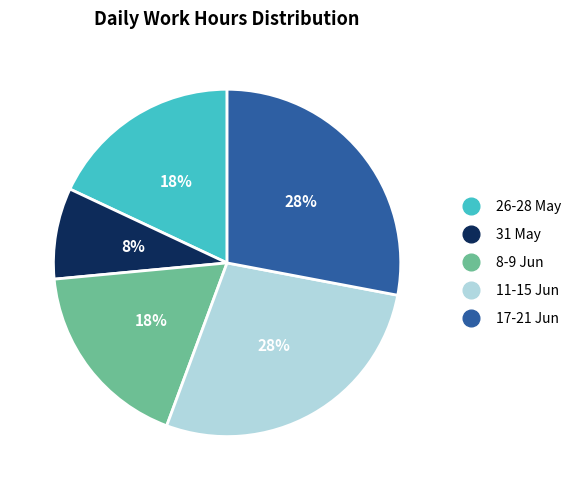

Combined, do 8-9 Jun and 26-28 May account for over 50%?

No